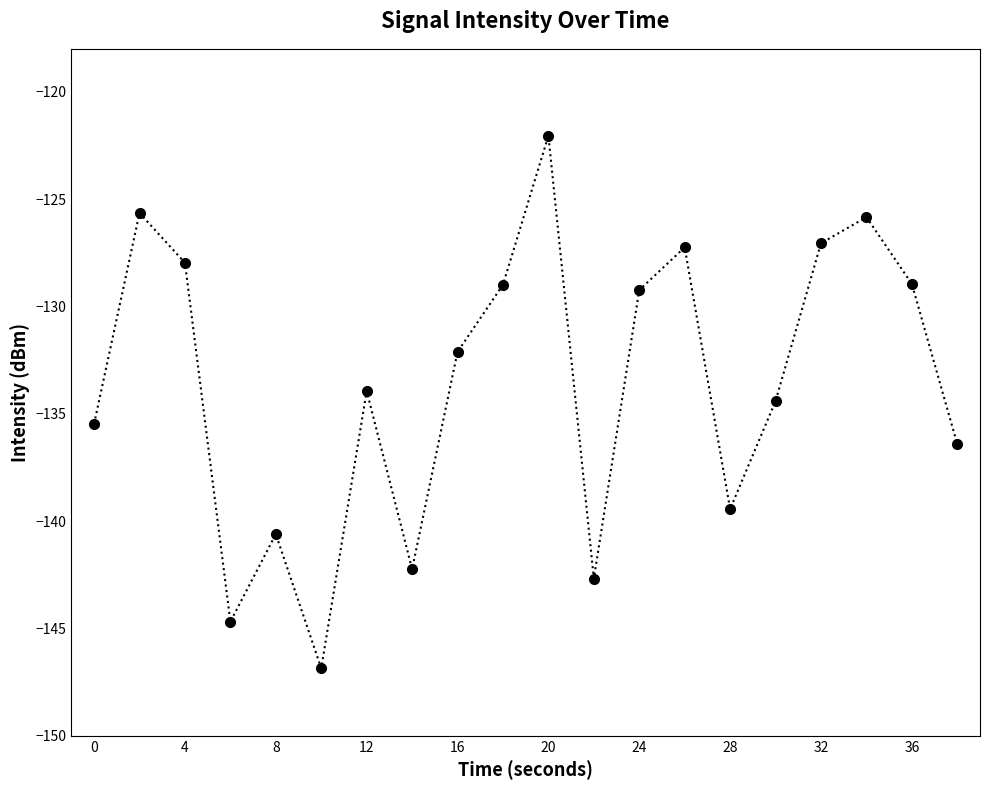

What is the minimum value shown in the chart?

-146.9